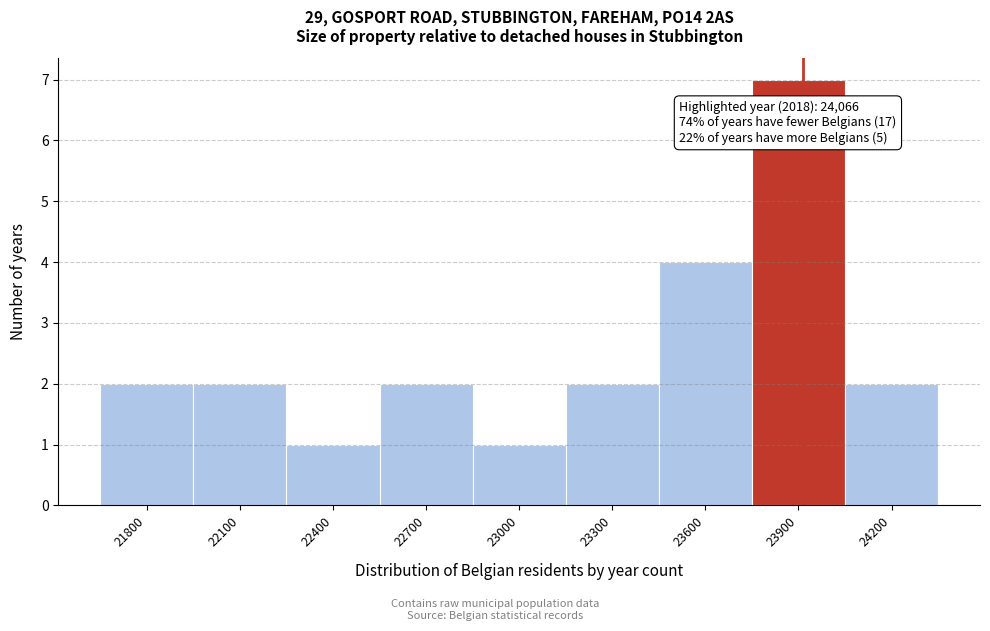

Reading left to right, what are all the values shown in this chart?

21800=2	22100=2	22400=1	22700=2	23000=1	23300=2	23600=4	23900=7	24200=2